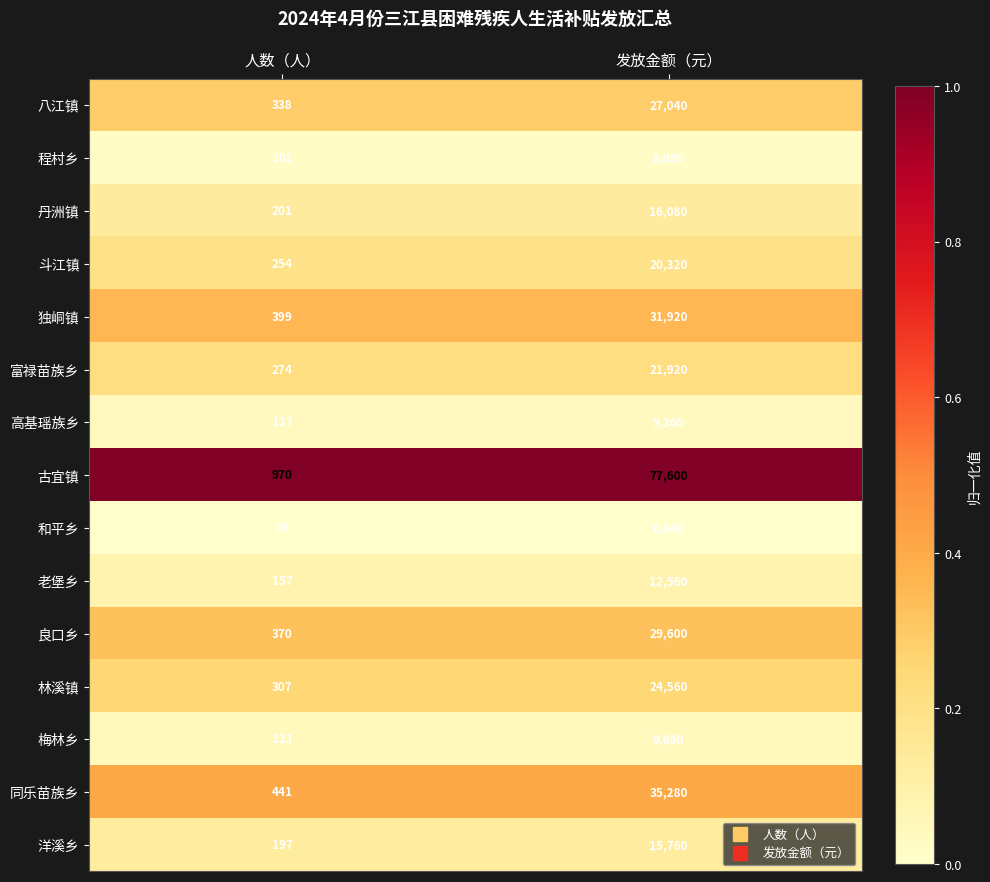

What is the spread (max minus min) of values at 人数（人）?

887